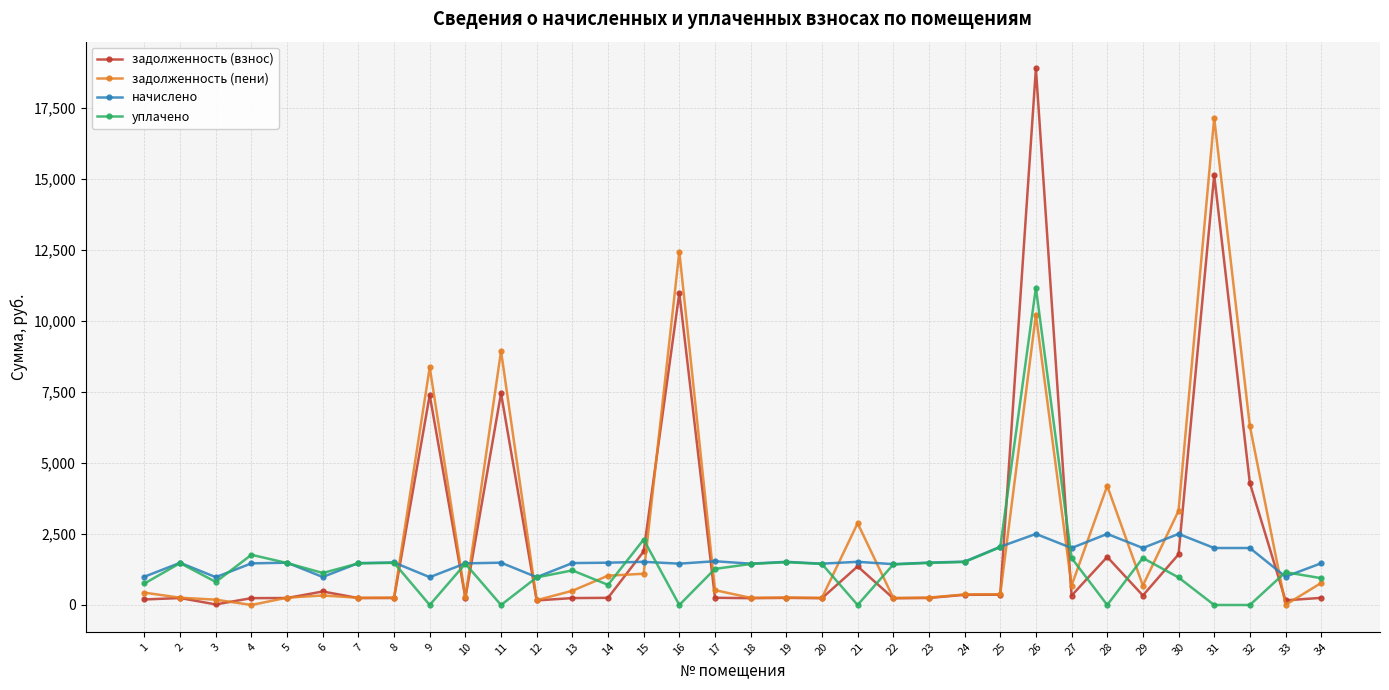

True or false: задолженность (пени) and начислено intersect in this chart.

True